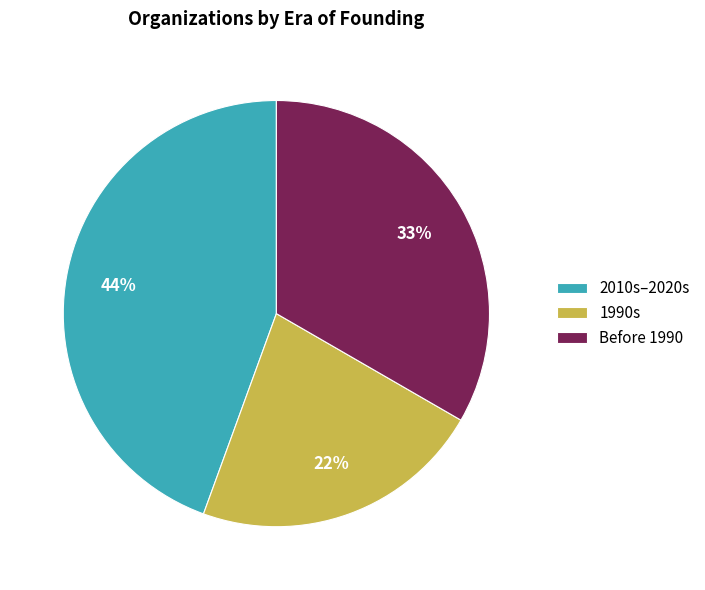

How many slices are in this pie chart?

3